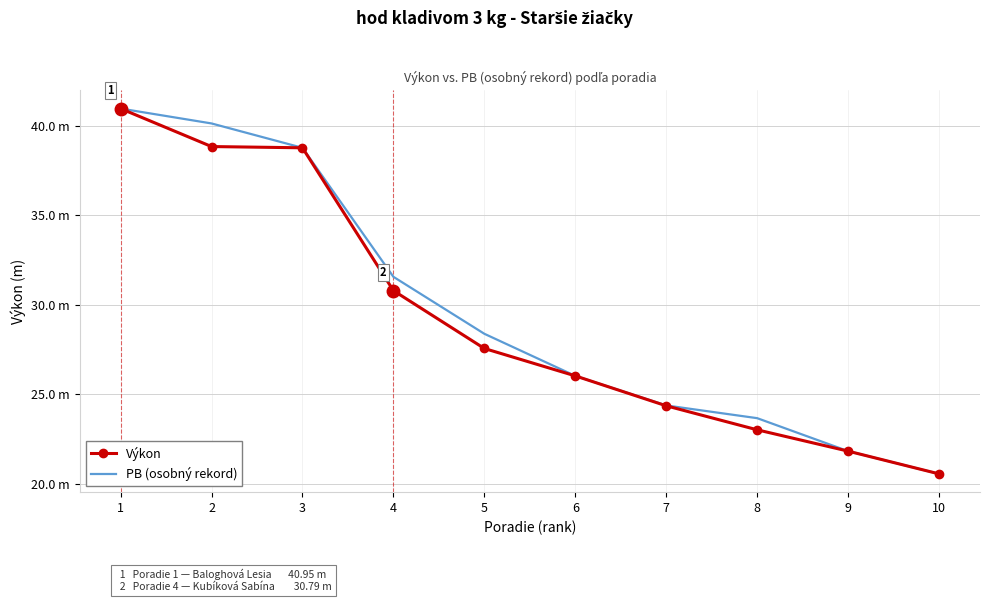

True or false: Výkon has more than 1 points higher than both neighbors.

False